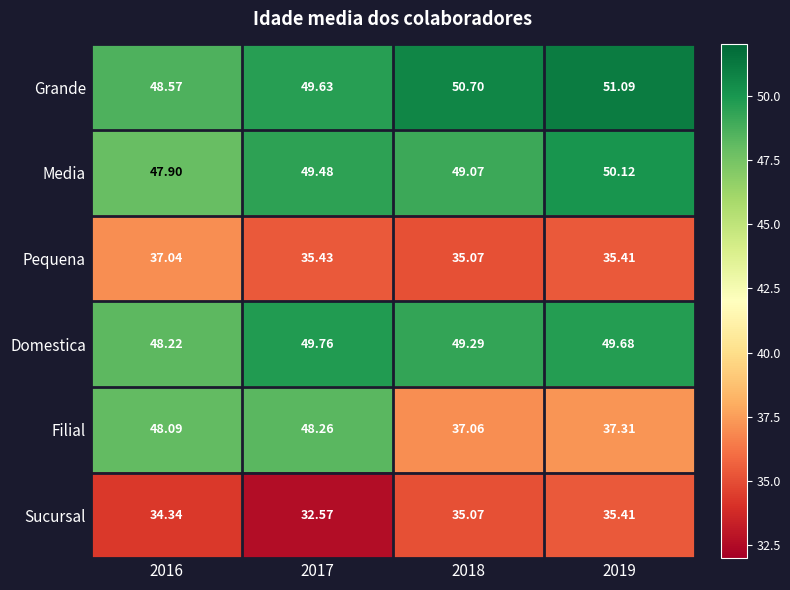

How many distinct data groups are displayed?

6